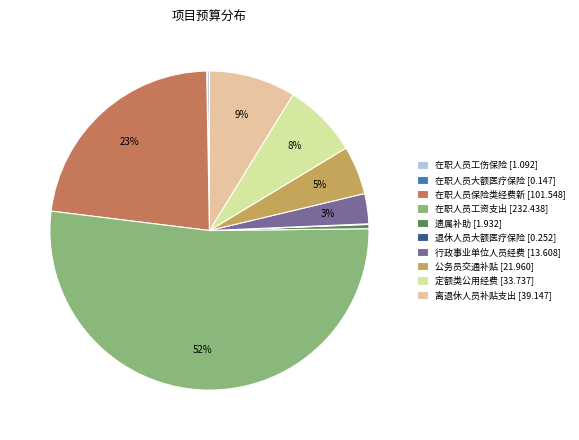

Approximately how many times larger is the value at 行政事业单位人员经费 [13.608] compared to 遗属补助 [1.932]?

7.0